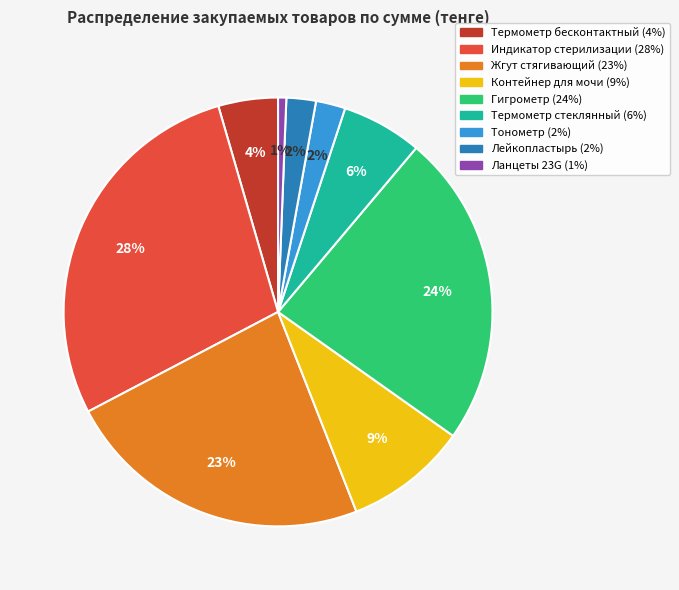

Which has a higher value, Термометр бесконтактный or Контейнер для мочи?

Контейнер для мочи